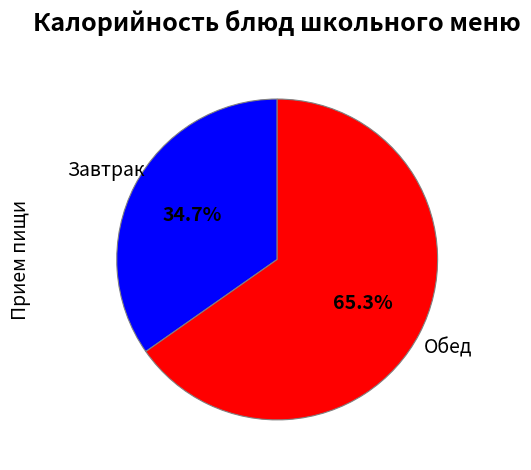

Is there any slice that represents more than half of the pie?

Yes